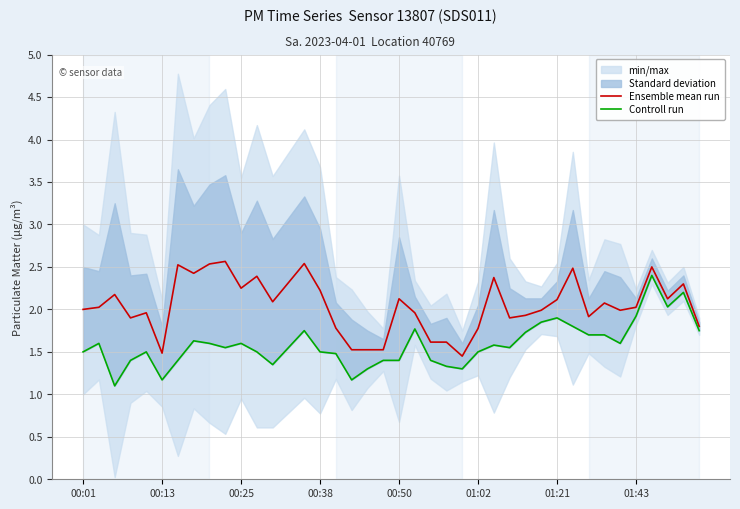

True or false: Ensemble mean run and Controll run cross at least once.

False